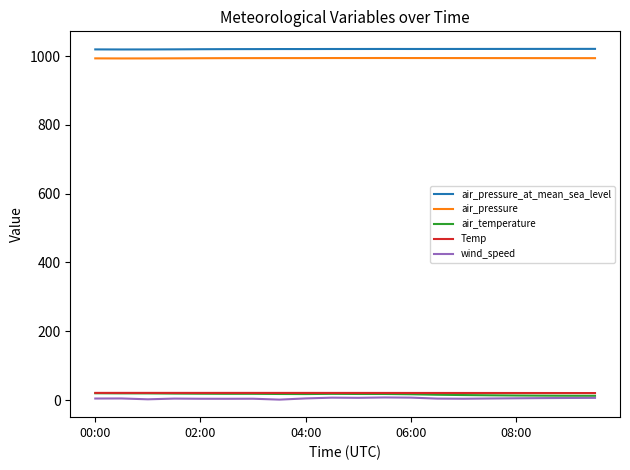

True or false: air_pressure and air_temperature cross at least once.

False